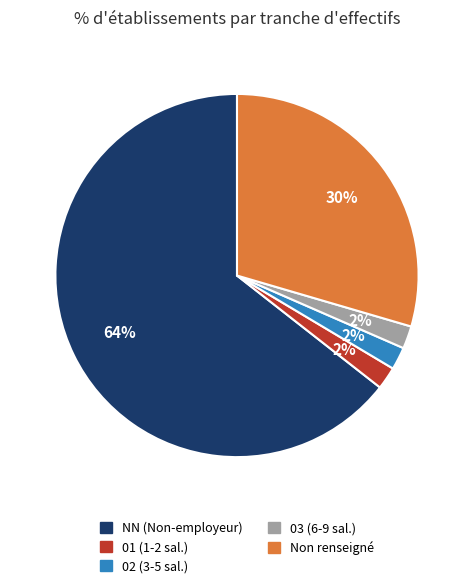

To the nearest percent, what is the difference between the largest and smallest slice percentages?

62%